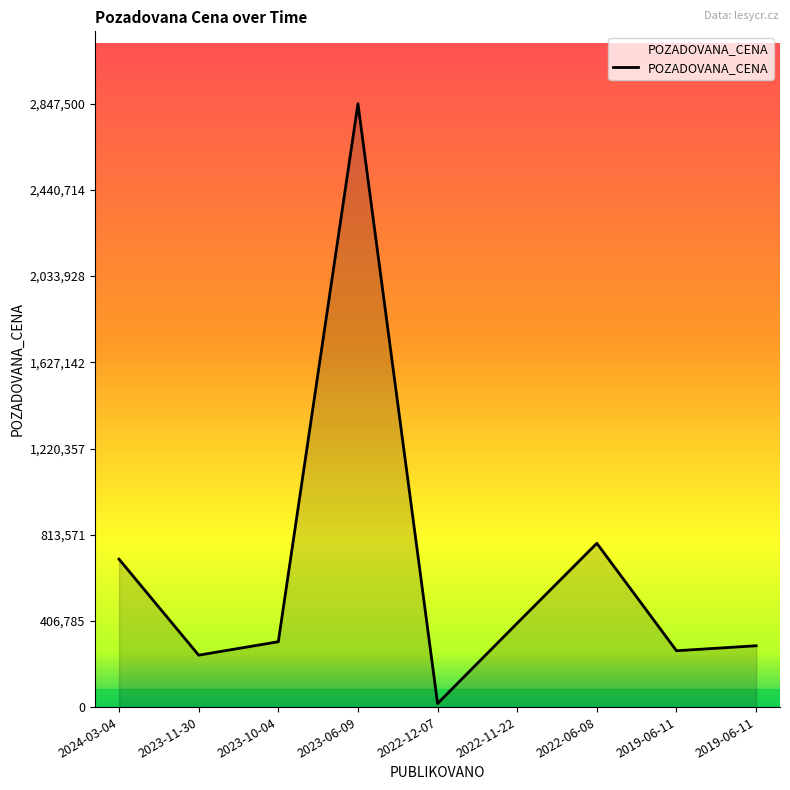

Does the chart display data point markers on the line(s)?

No